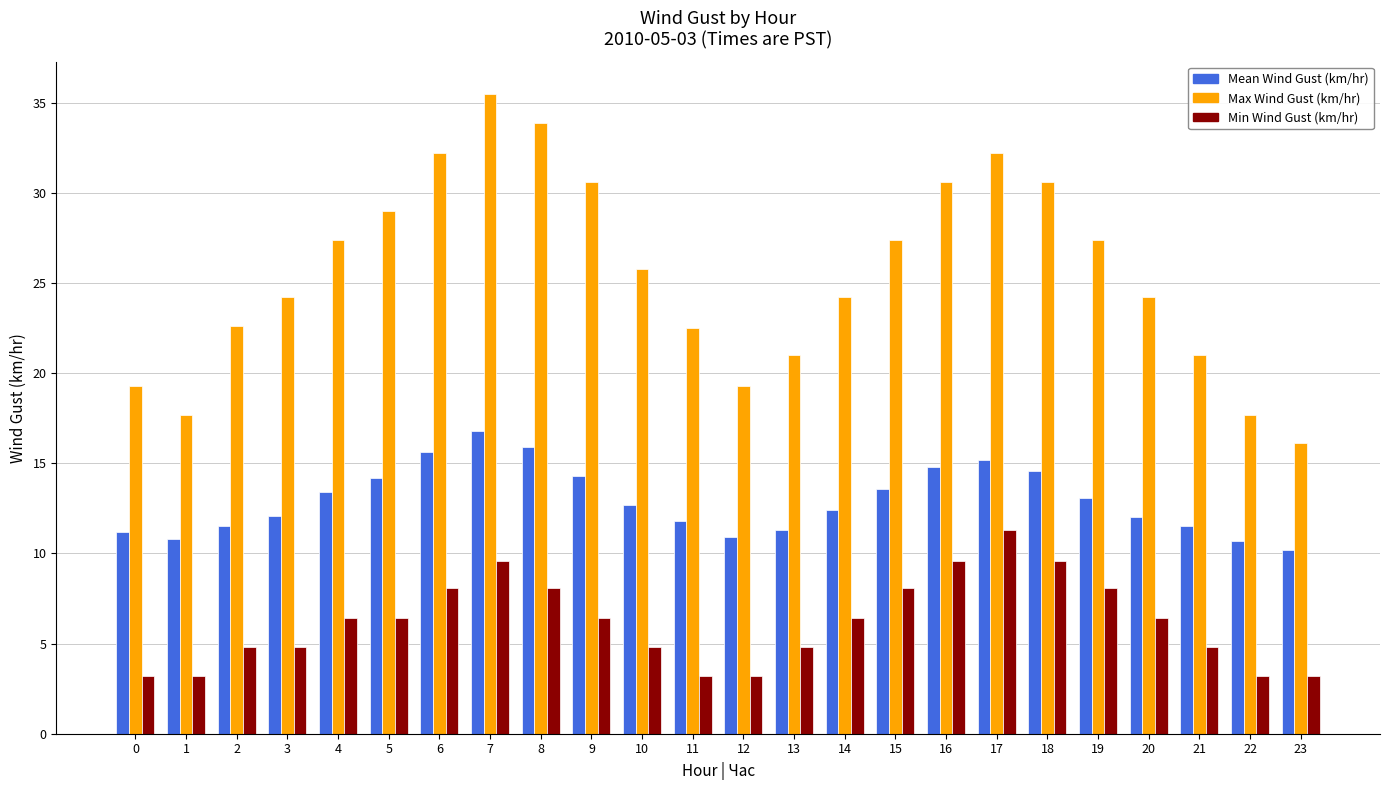

Read the Mean Wind Gust (km/hr) value at 1.

10.8